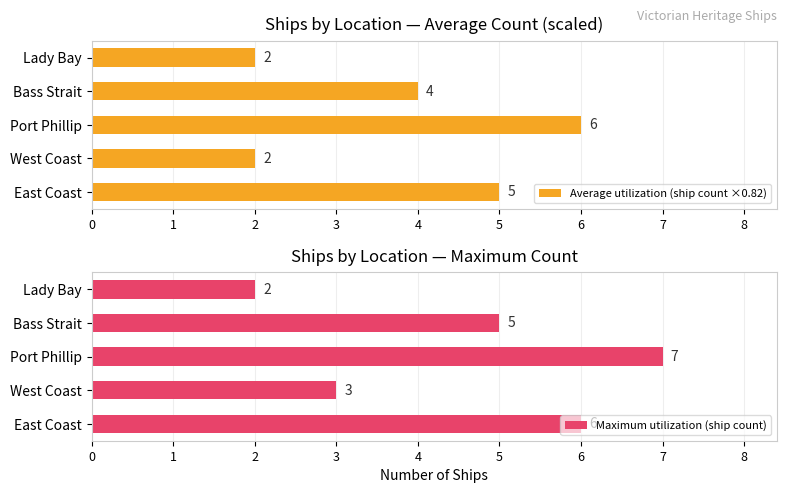

Which series has the largest range (max minus min)?

Maximum utilization (ship count)